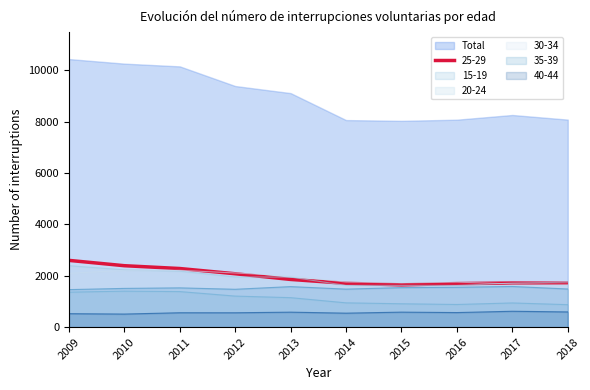

Rank the series at 2014 from highest to lowest value.

30-34, 25-29, 20-24, 35-39, 15-19, 40-44